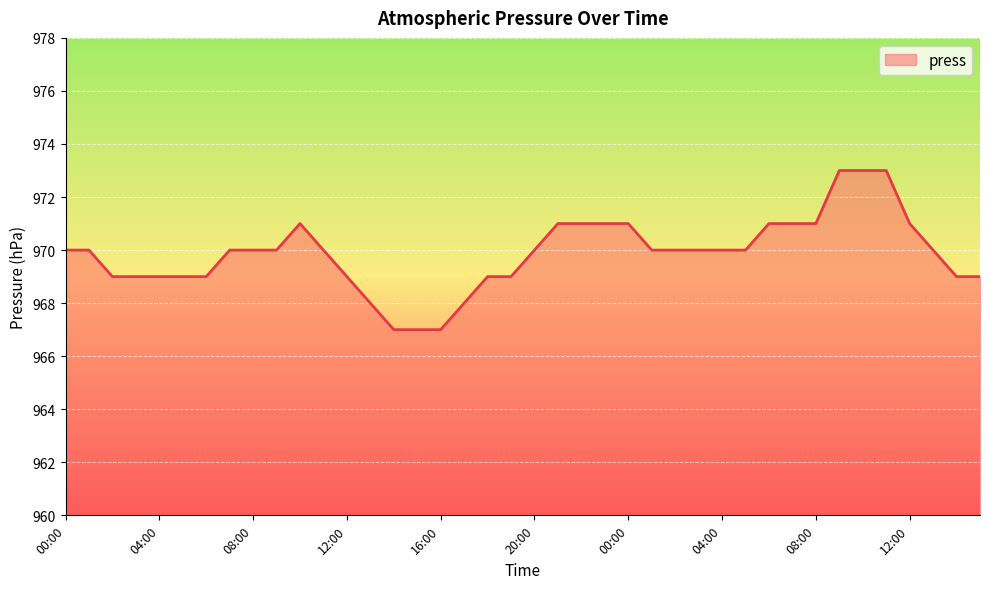

Does the chart display data point markers on the line(s)?

No